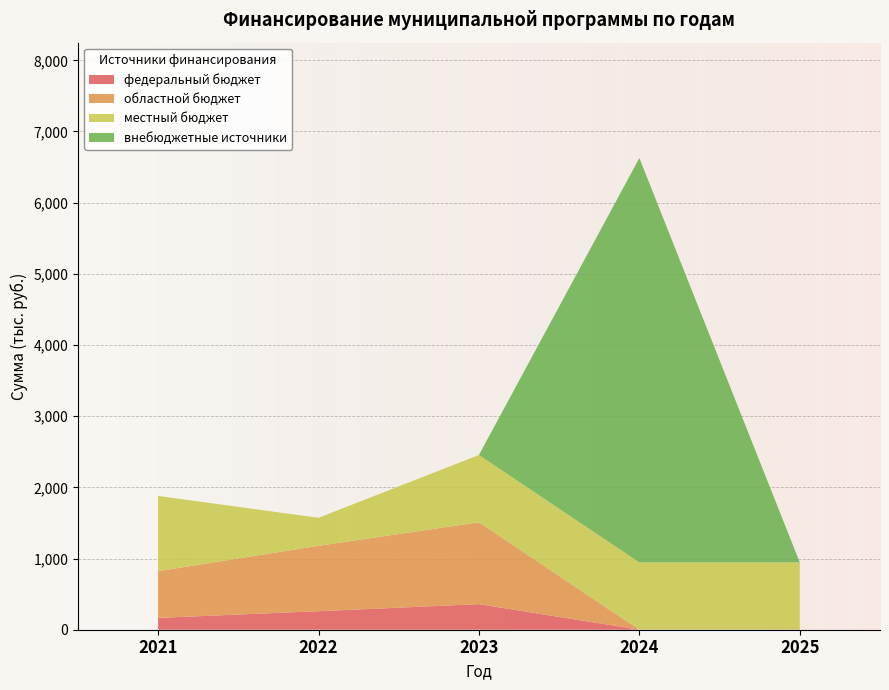

Reading left to right, what are all the values shown in this chart?

федеральный бюджет: 166.0	260.1	359.2	0.0	0.0
областной бюджет: 656.9	919.2	1150.1	0.0	0.0
местный бюджет: 1056.8	393.1	945.5	945.5	945.5
внебюджетные источники: 0.0	0.0	0.0	5681.7	0.0